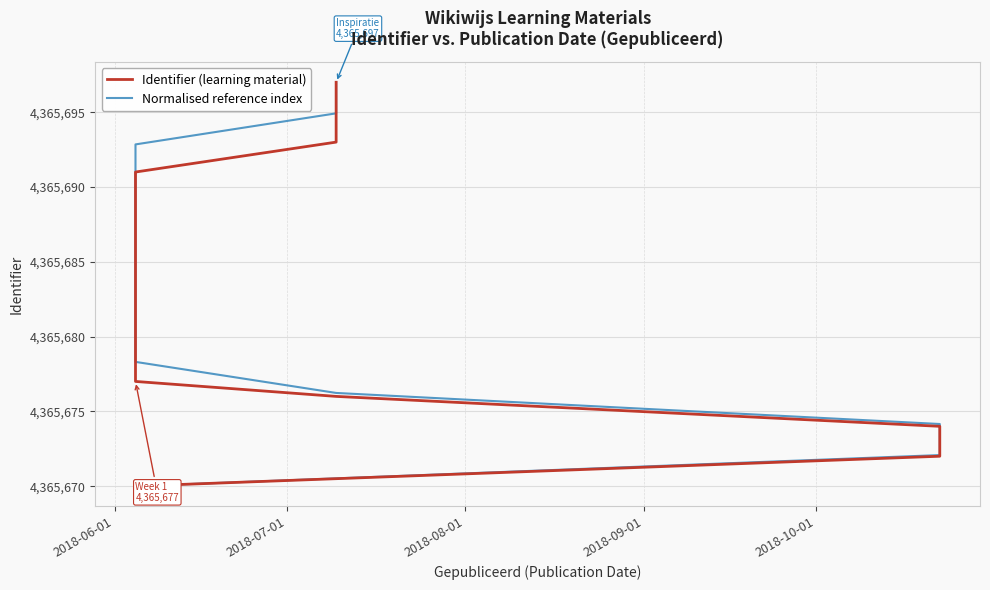

Count the number of data series in this chart.

2